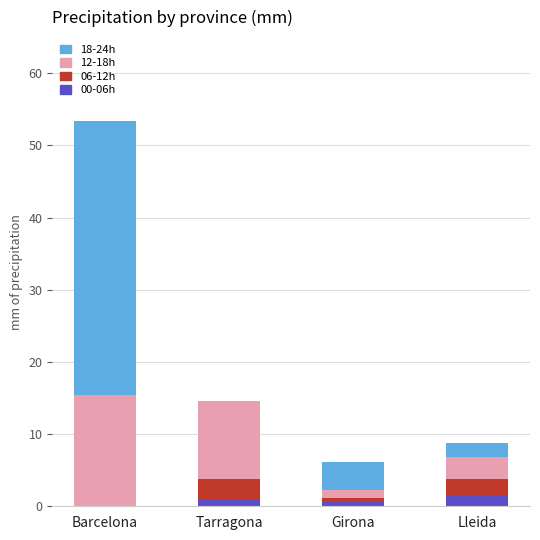

At which category is the sum across all series the highest?

Barcelona